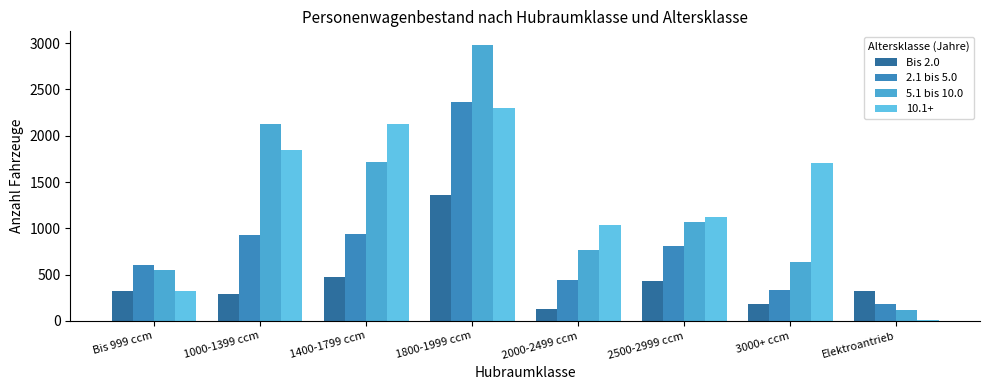

How many series are shown in this chart?

4